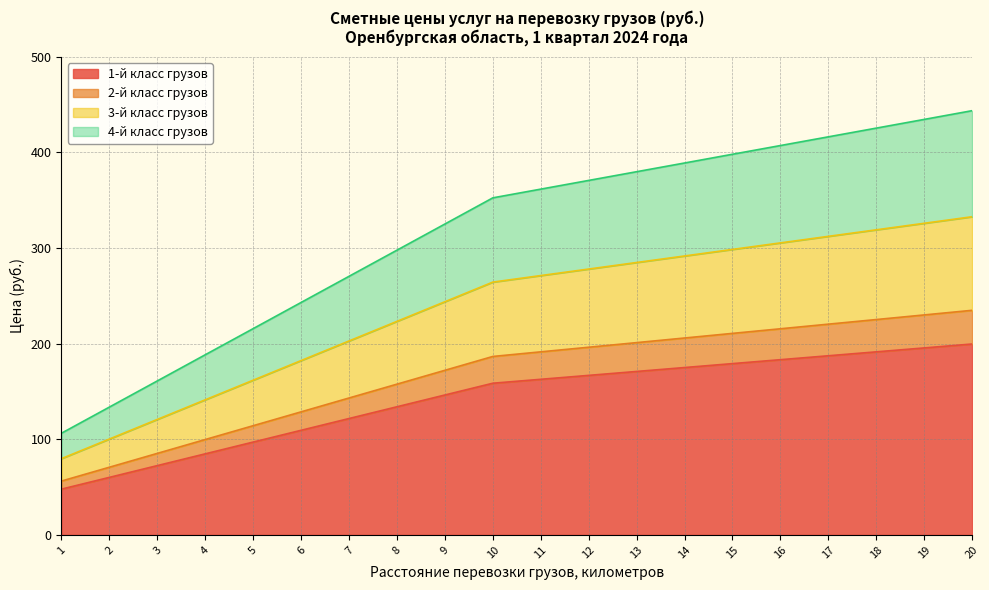

At which category is the sum across all series the highest?

20